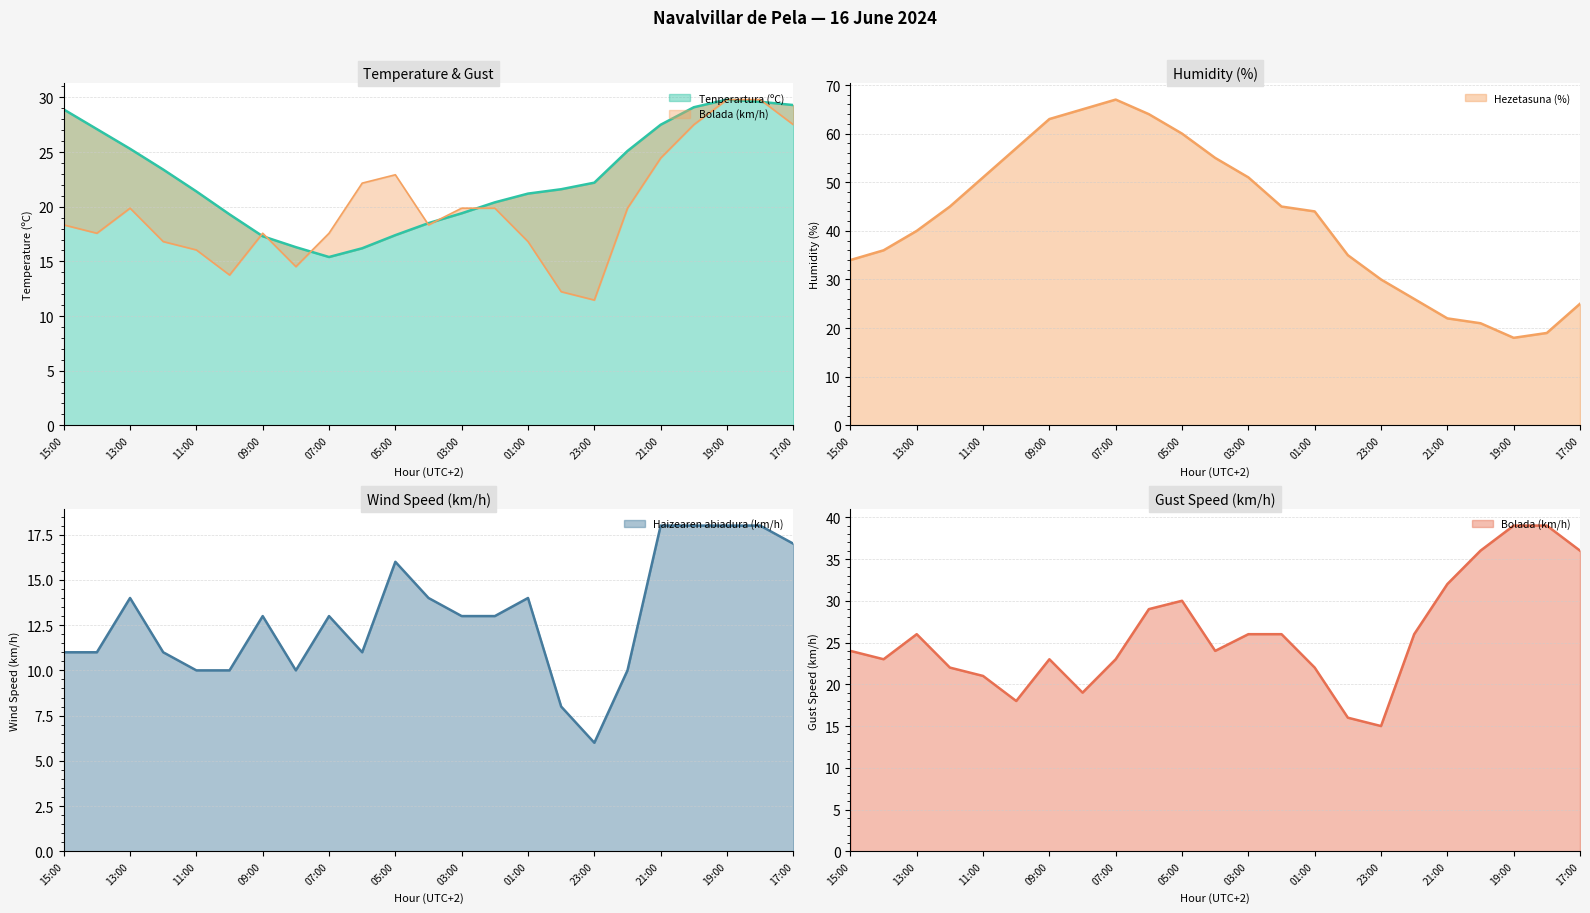

What is the sum of all Bolada (km/h) values?

454.6